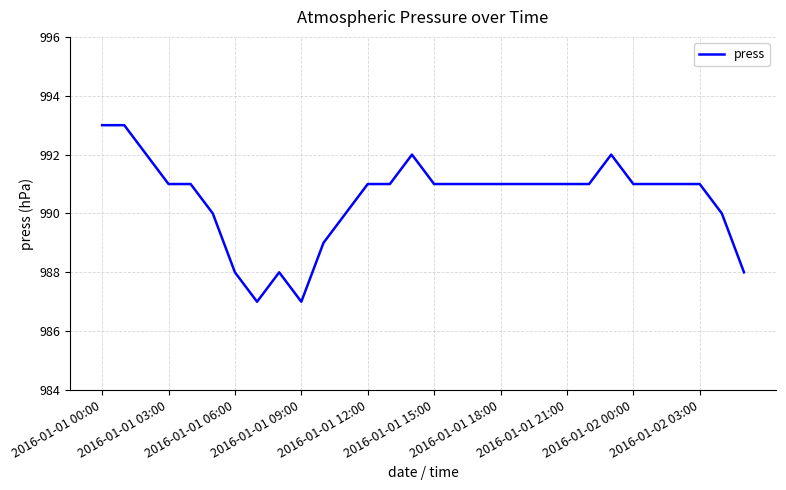

What is the difference between the second highest and second lowest values?

6